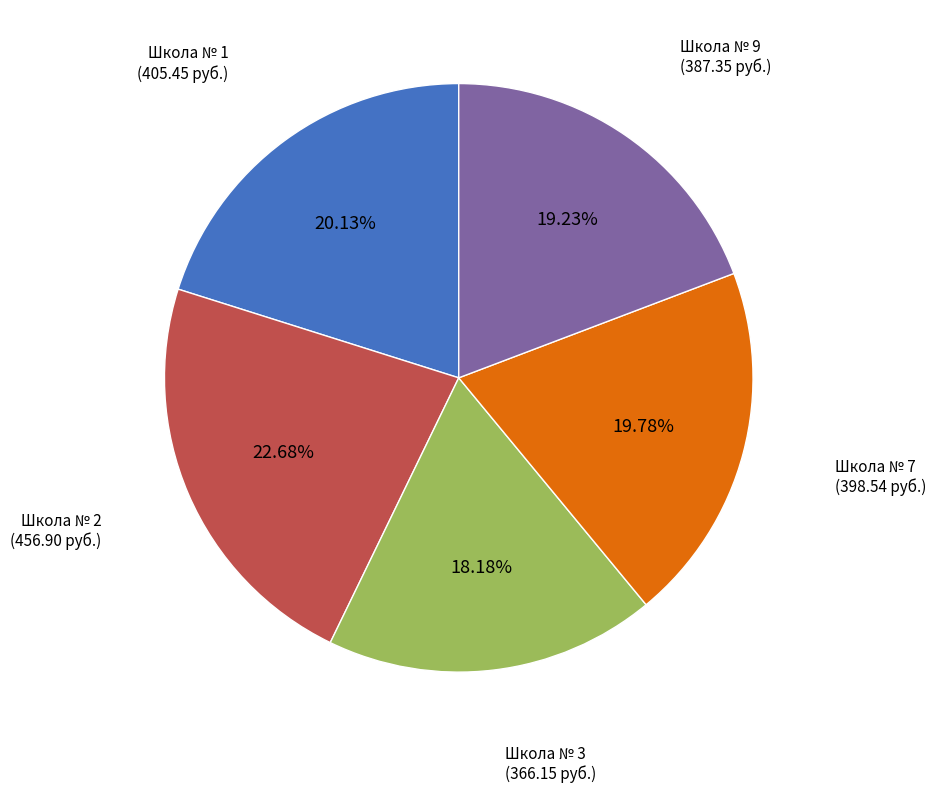

Does any single category account for the majority?

No